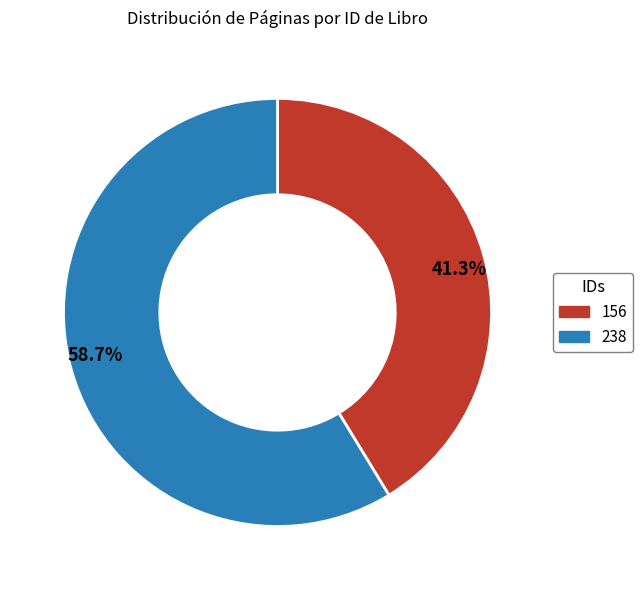

To the nearest percent, what portion does 156 represent?

41%